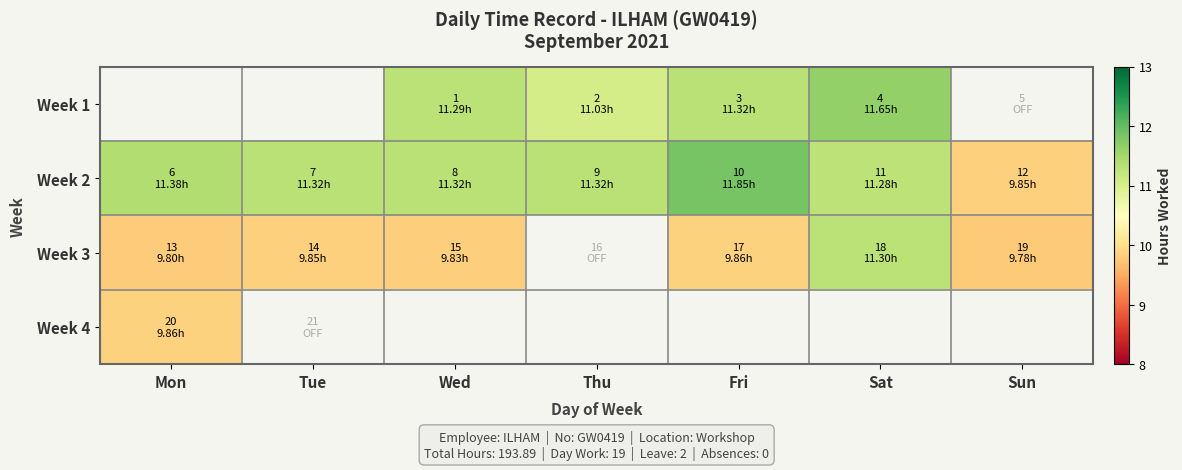

Count the number of categories in the chart.

7